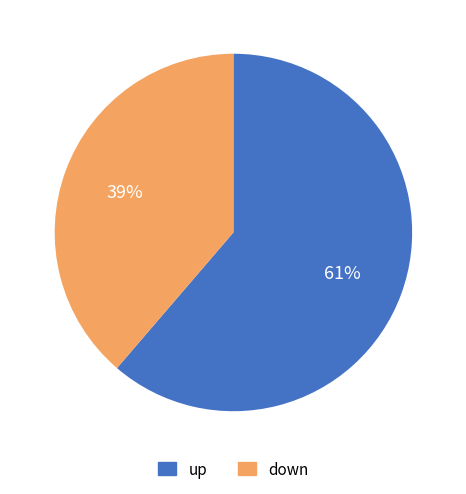

Does up account for over 50% of the chart?

Yes